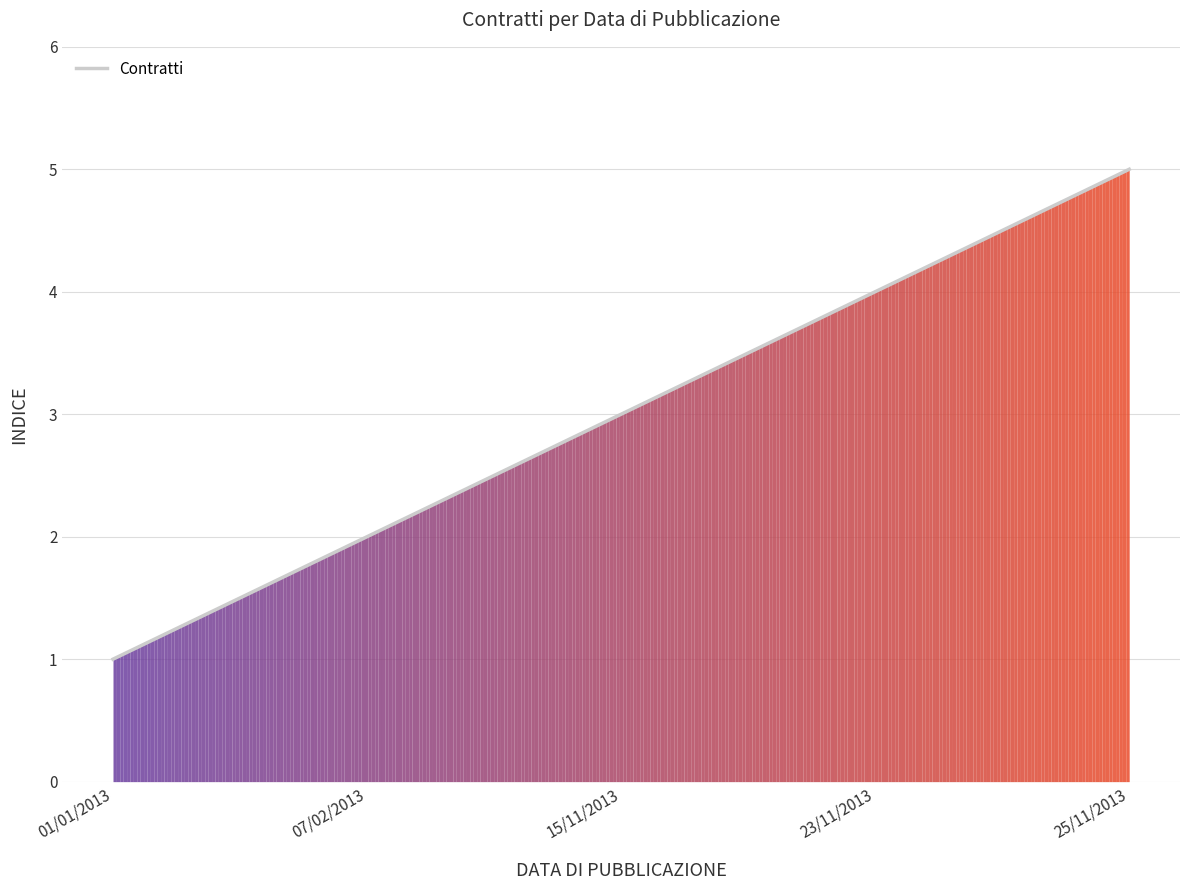

What is the minimum value shown in the chart?

1.0